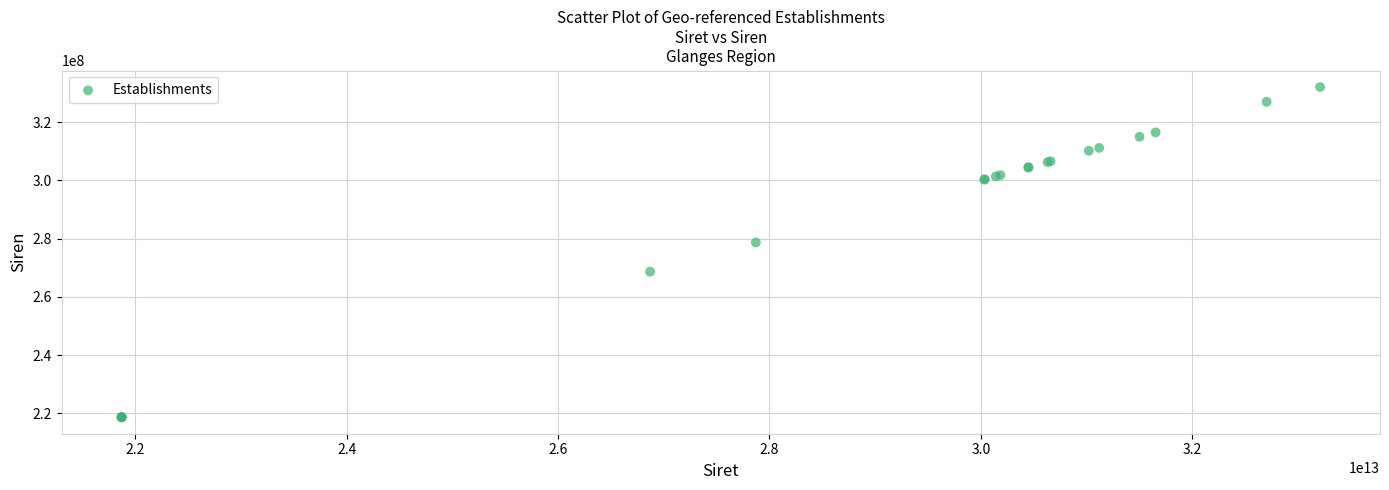

What Y value in the scatter plot is closest to 275398128?

278707203